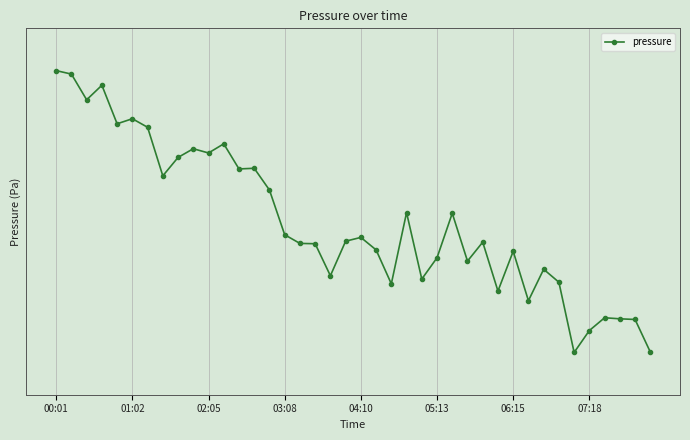

Reading left to right, what are all the values shown in this chart?

982.8	982.8	982.8	982.8	982.7	982.7	982.7	982.6	982.6	982.7	982.6	982.7	982.6	982.6	982.6	982.5	982.5	982.5	982.4	982.5	982.5	982.5	982.4	982.5	982.4	982.4	982.5	982.4	982.5	982.4	982.5	982.4	982.4	982.4	982.2	982.3	982.3	982.3	982.3	982.3